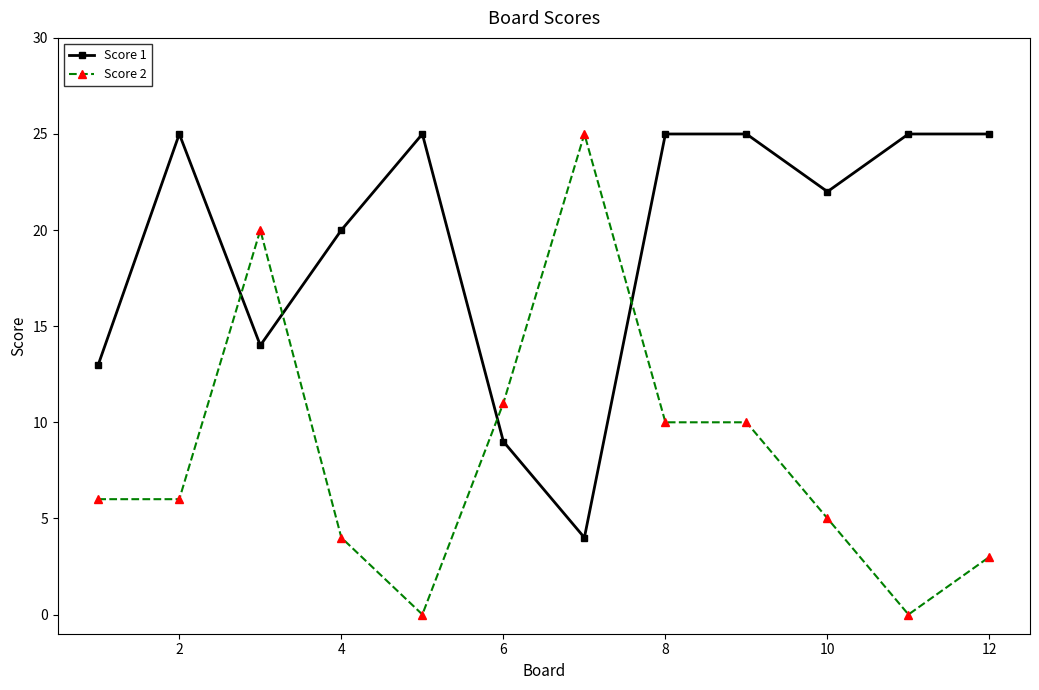

Which series has the largest total across all categories?

Score 1